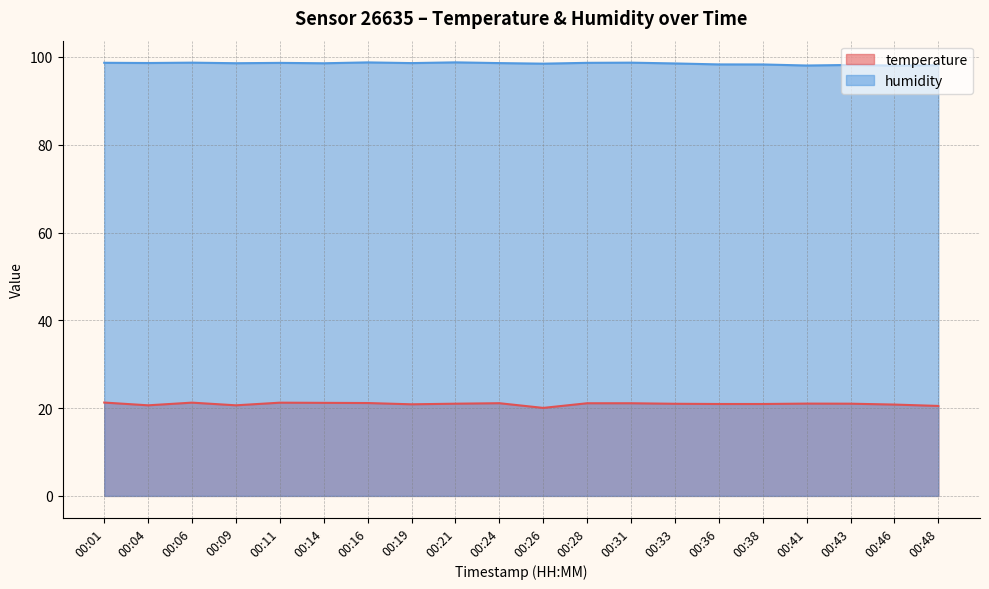

Which category has the highest value in the humidity series?

00:21